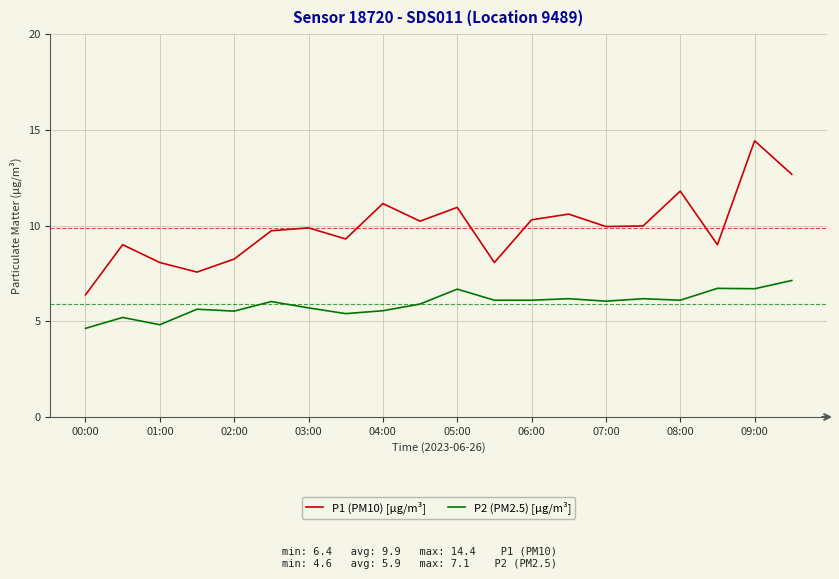

What is the smallest value displayed?

4.6